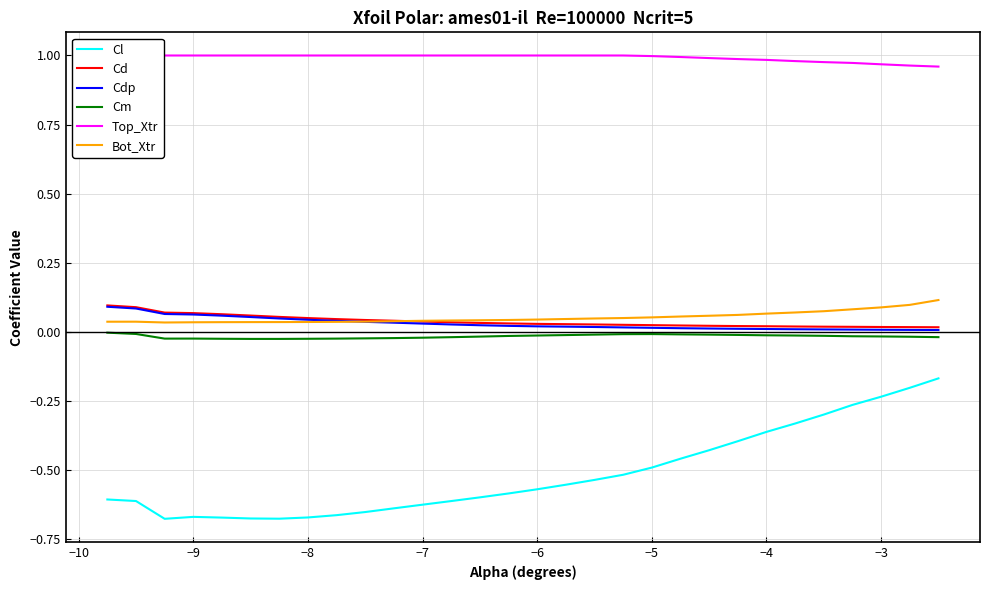

Which series has the largest total across all categories?

Top_Xtr